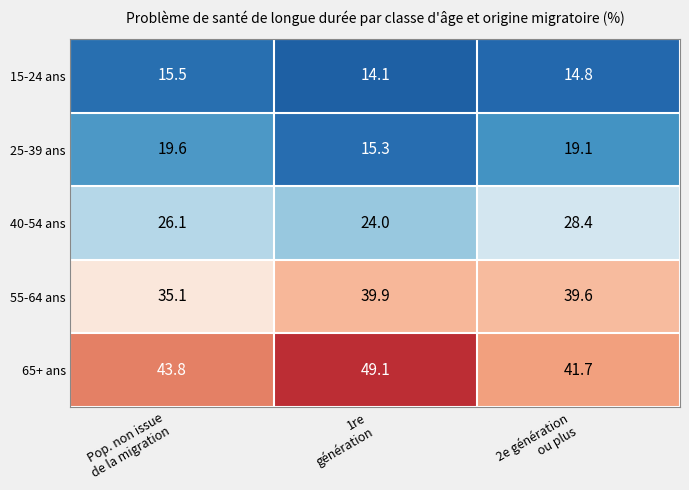

What is the minimum value shown in the chart?

14.1